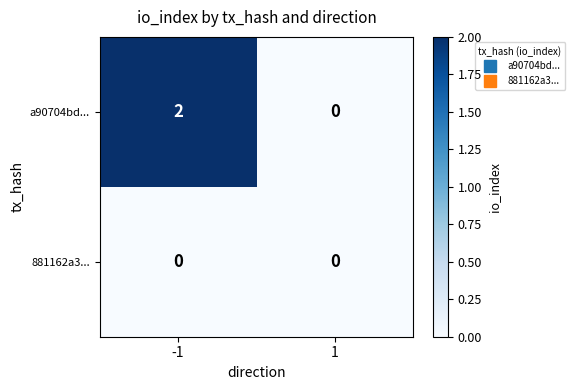

List the series in order of their overall mean, highest first.

a90704bd..., 881162a3...